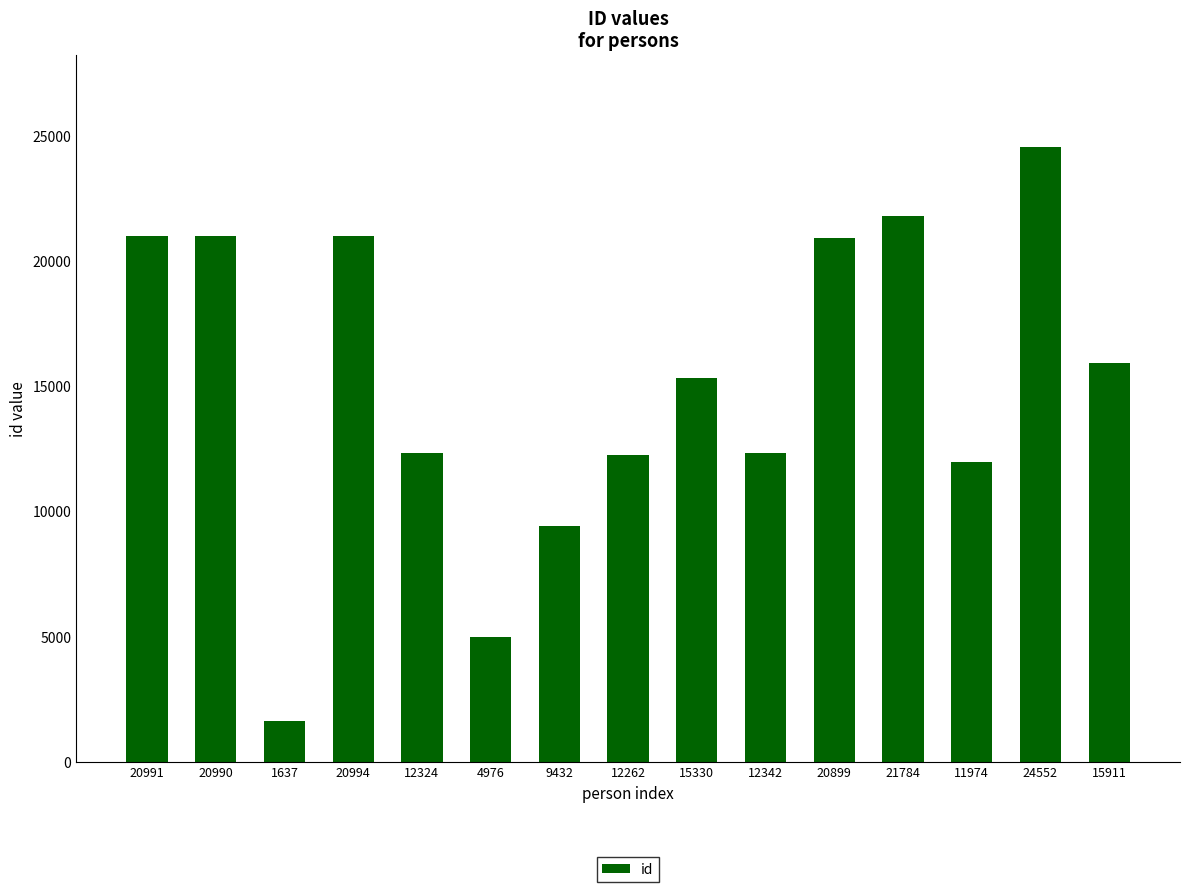

What is the label of the 12th bar from the right?

20994